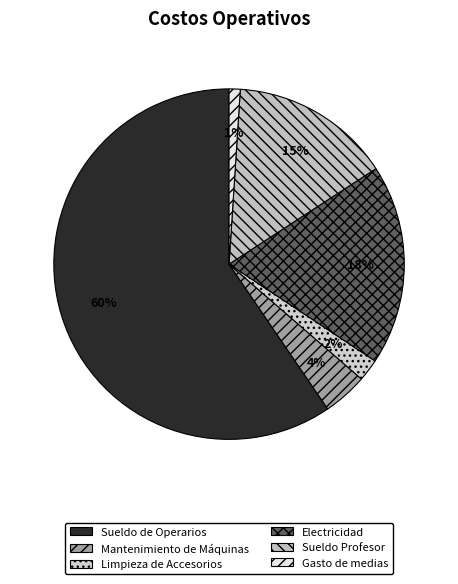

What is the ratio of the value at Mantenimiento de Máquinas to the value at Sueldo Profesor?

0.3